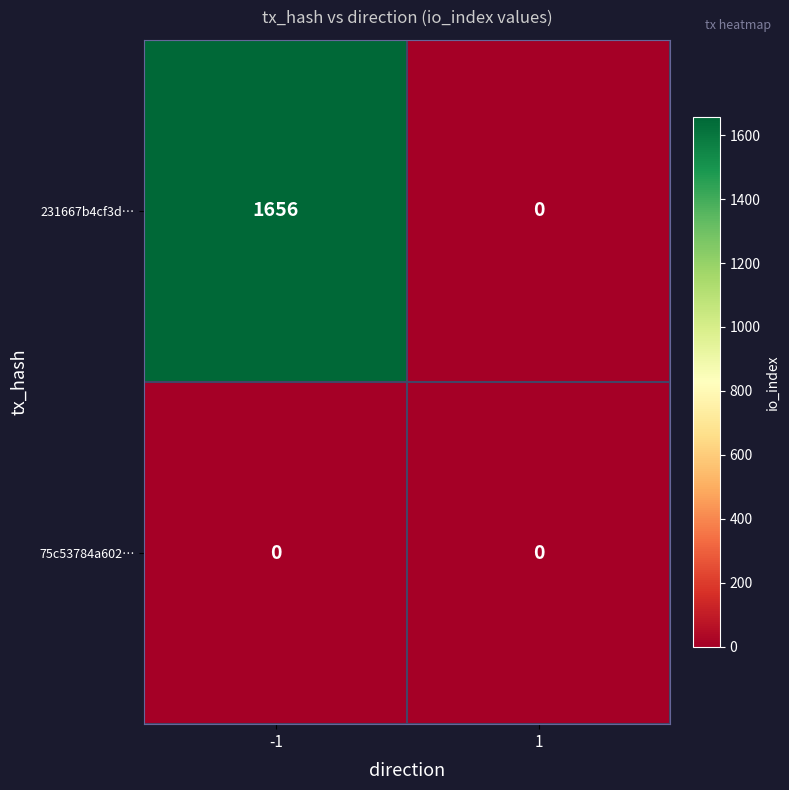

Which series changed the most between -1 and 1?

231667b4cf3d…